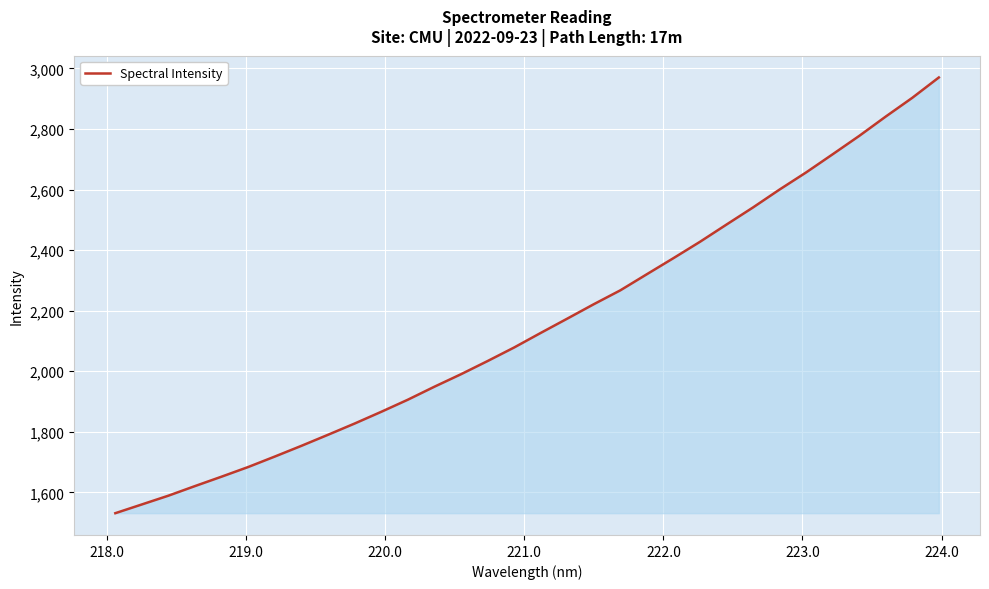

What is the maximum value shown in the chart?

2970.2